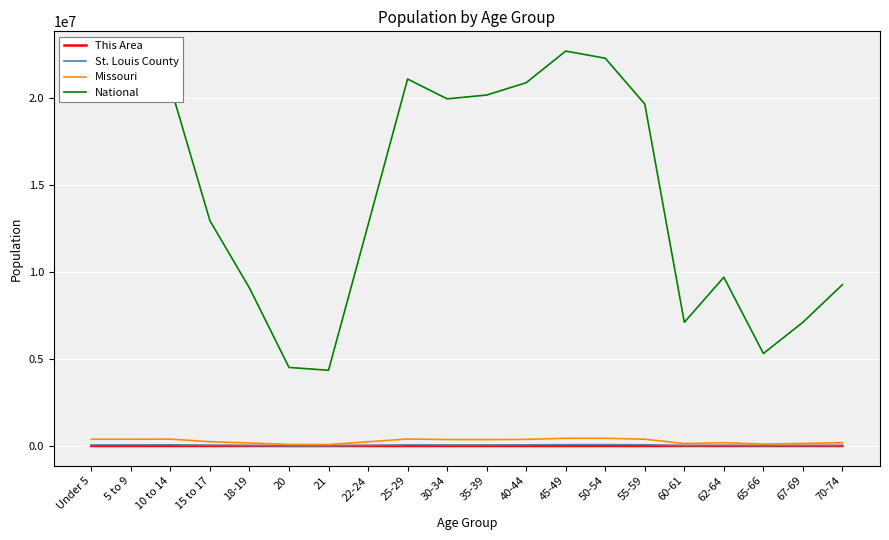

True or false: This Area and National intersect in this chart.

False